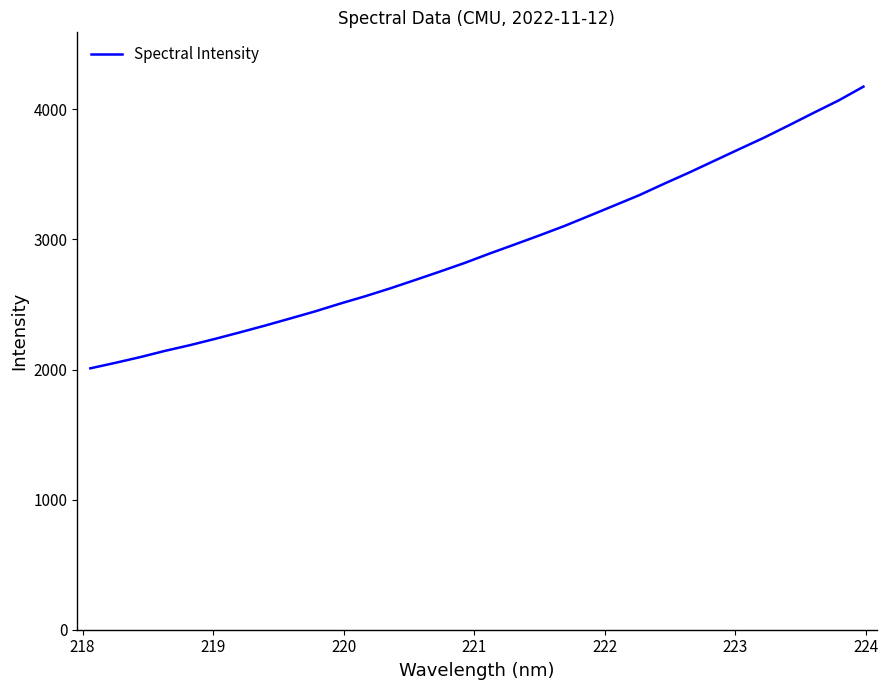

What is the maximum value shown in the chart?

4174.3